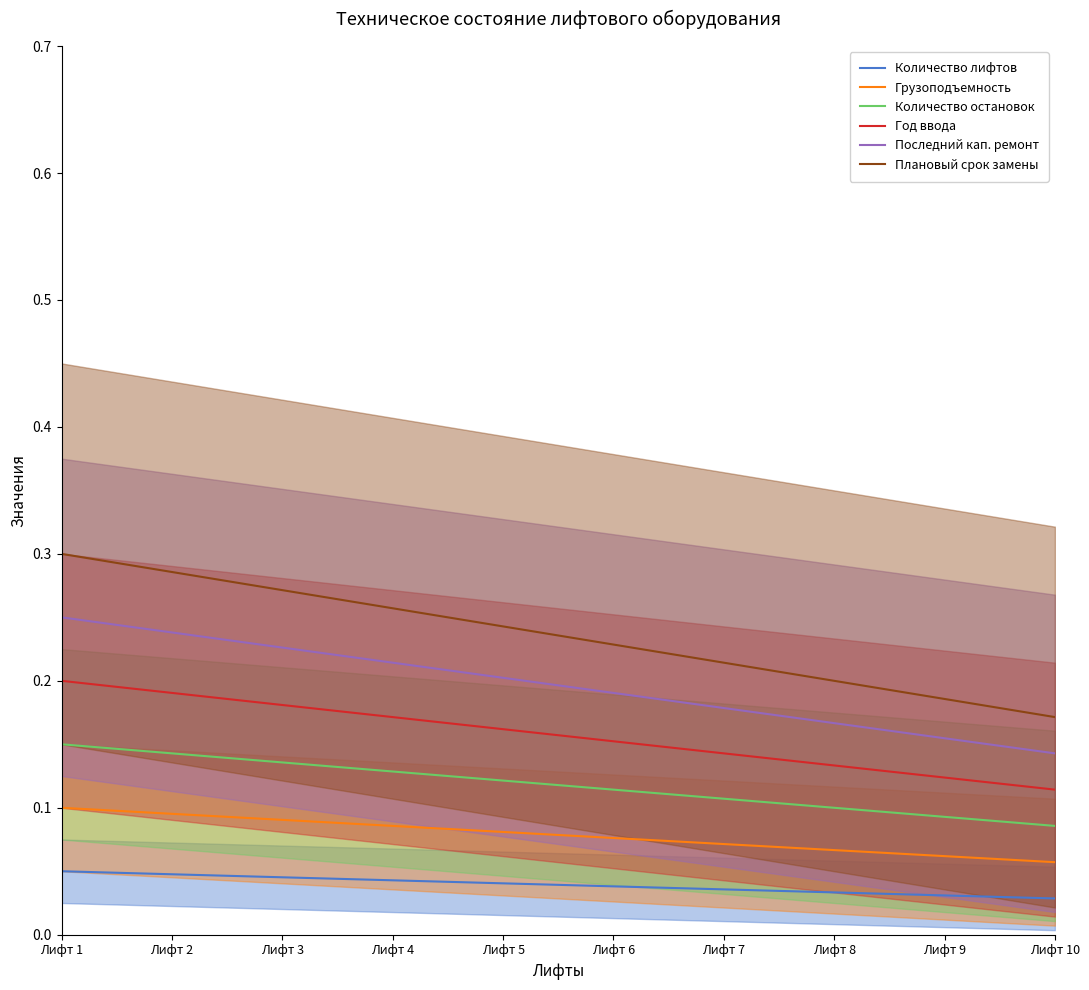

At how many categories does at least one series exceed 0?

10